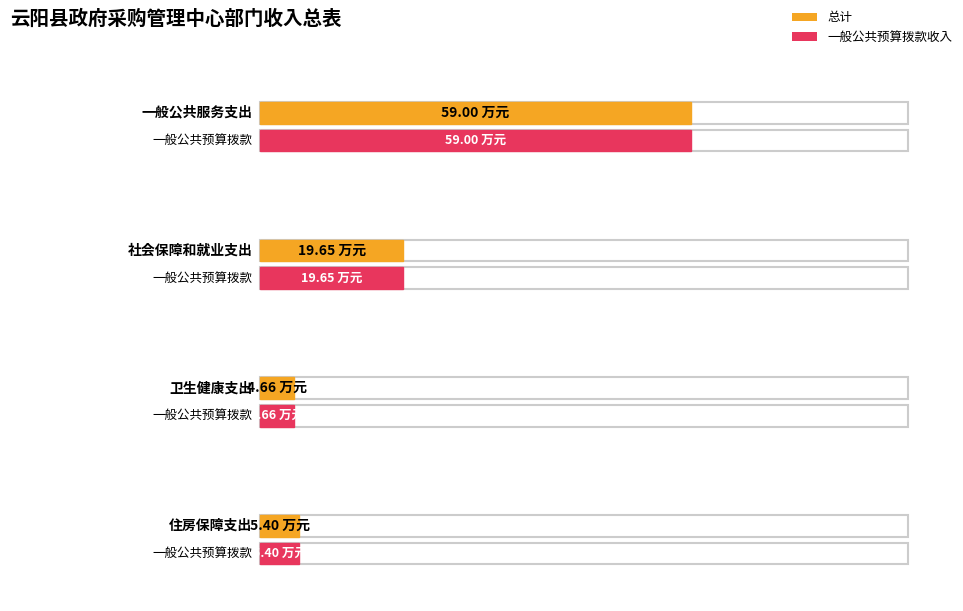

True or false: 总计 has a value of 1.4 at 住房保障支出.

False